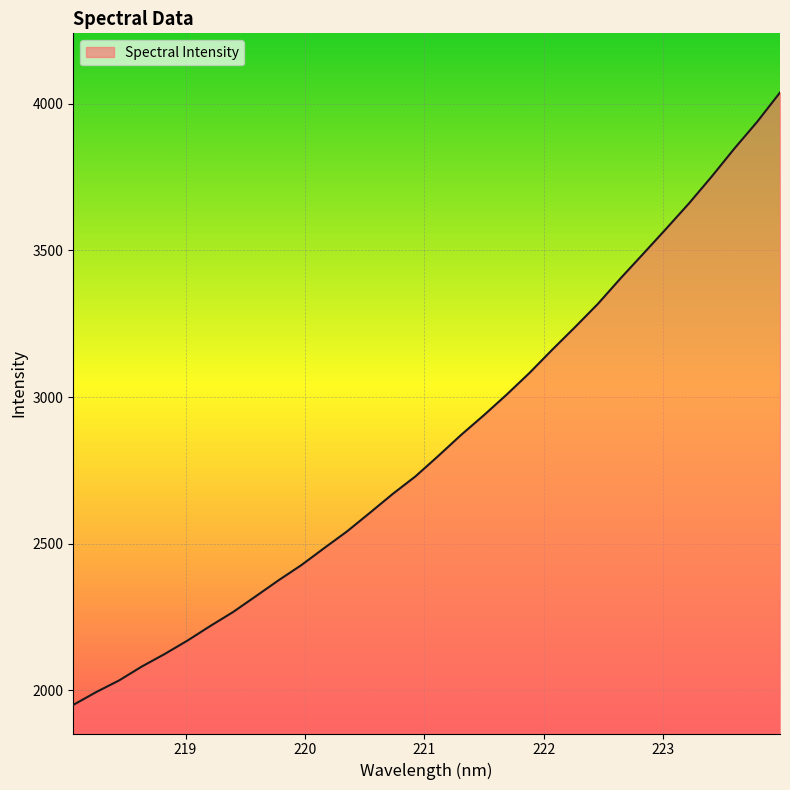

What is the greatest value displayed?

4038.4